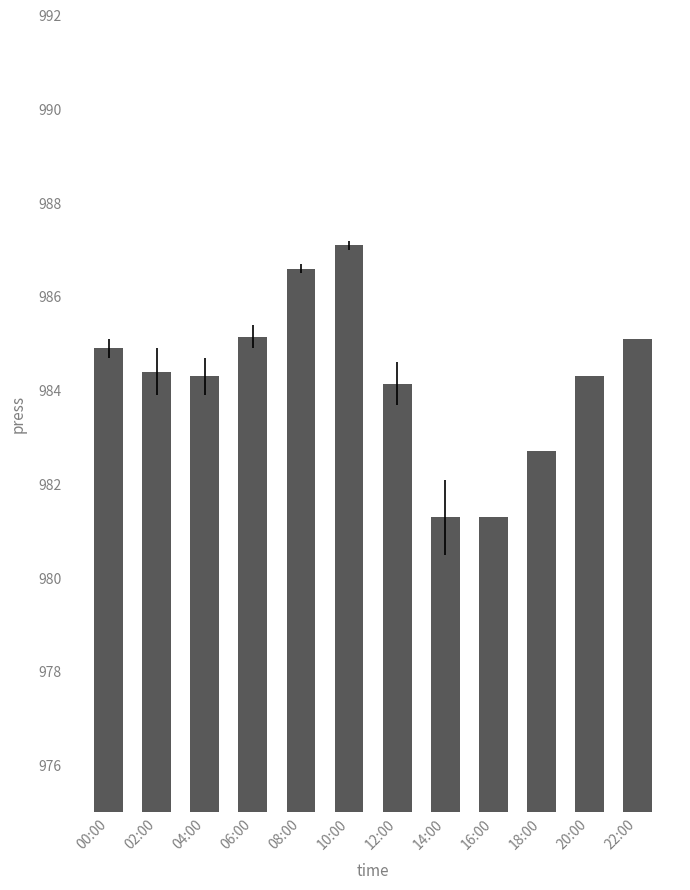

What is the smallest value displayed?

981.3